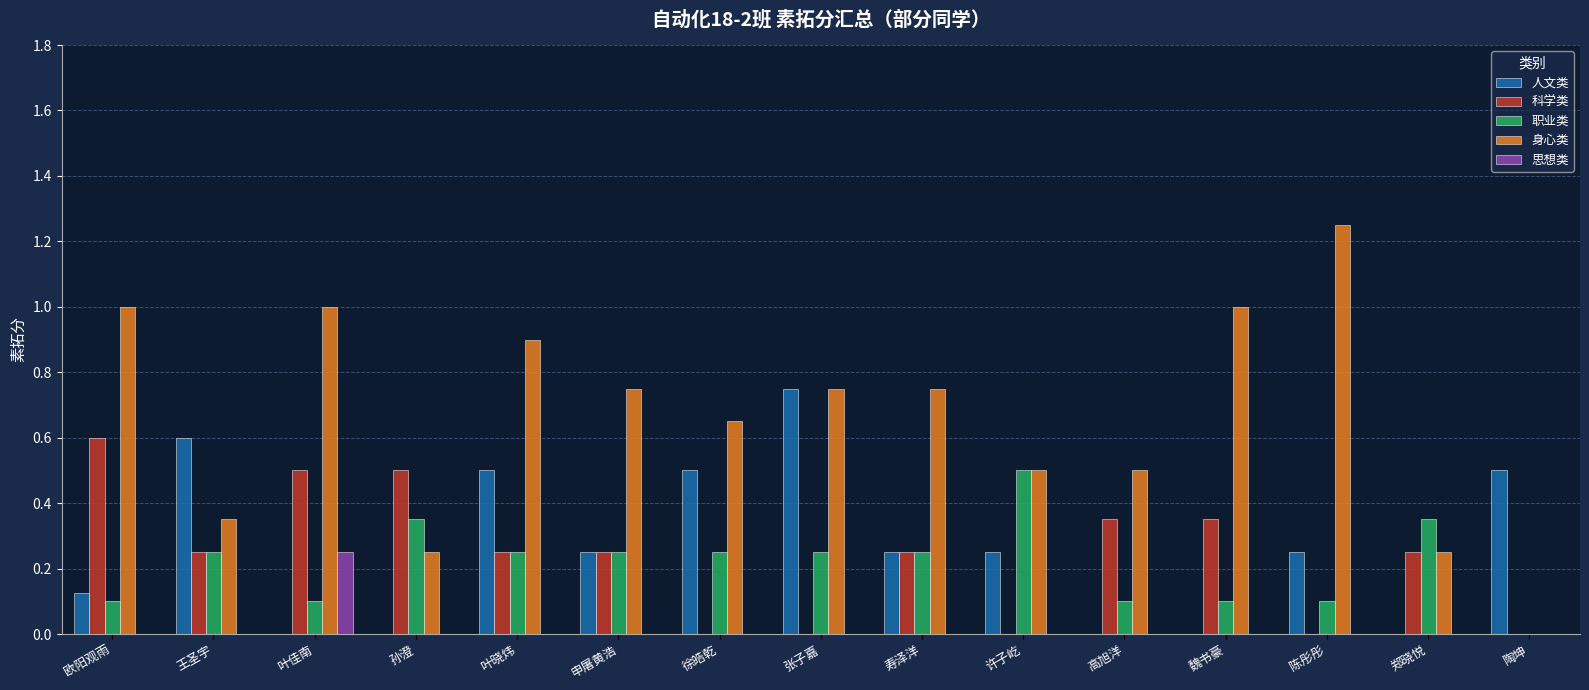

The value of 人文类 at 徐皓乾 is 0.5. True or false?

True